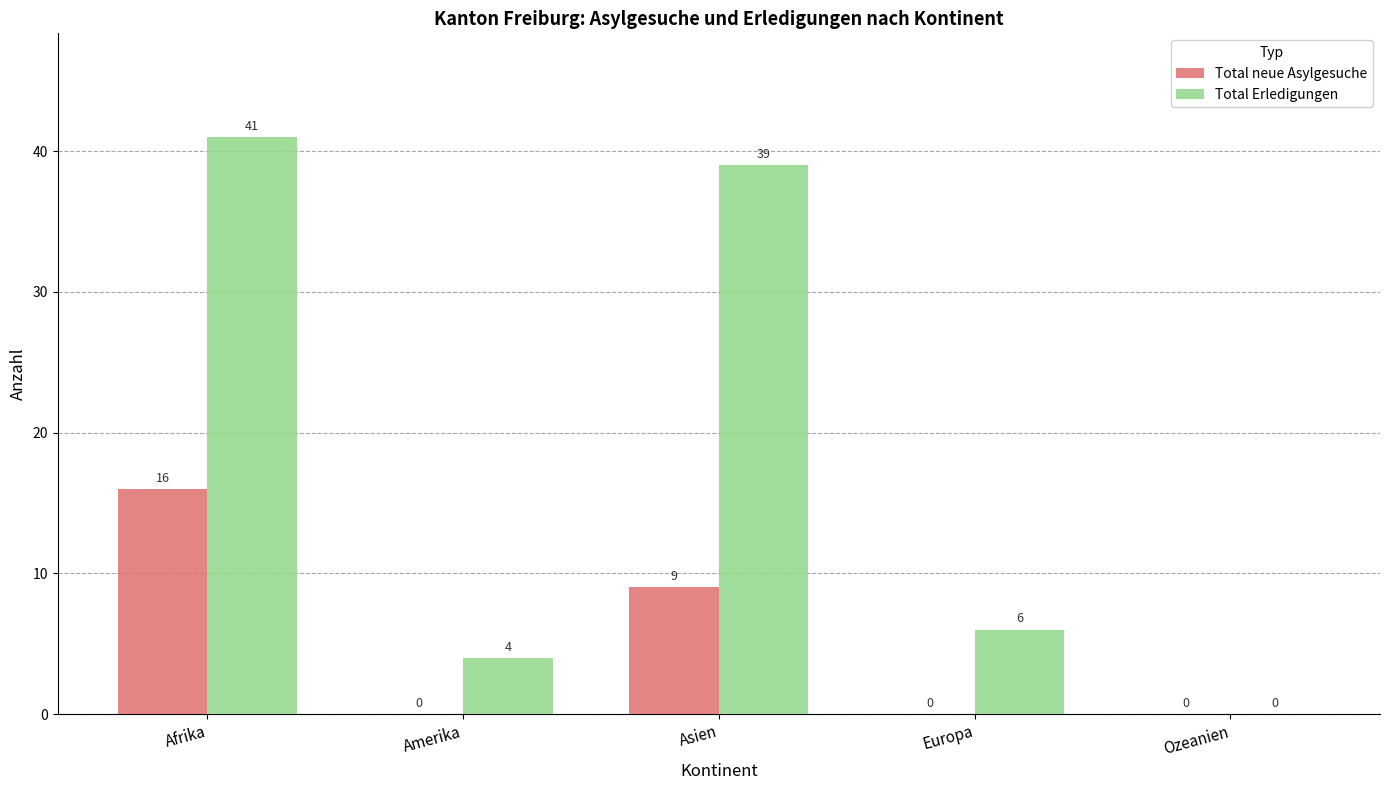

What is the sum of the Total Erledigungen values at Amerika and Europa?

10